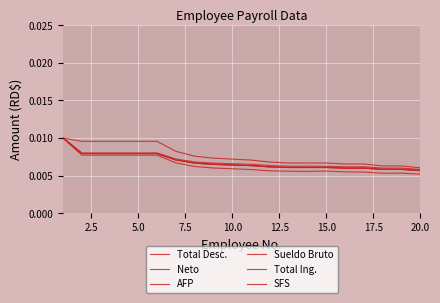

Is this an area chart (filled region under the line)?

No